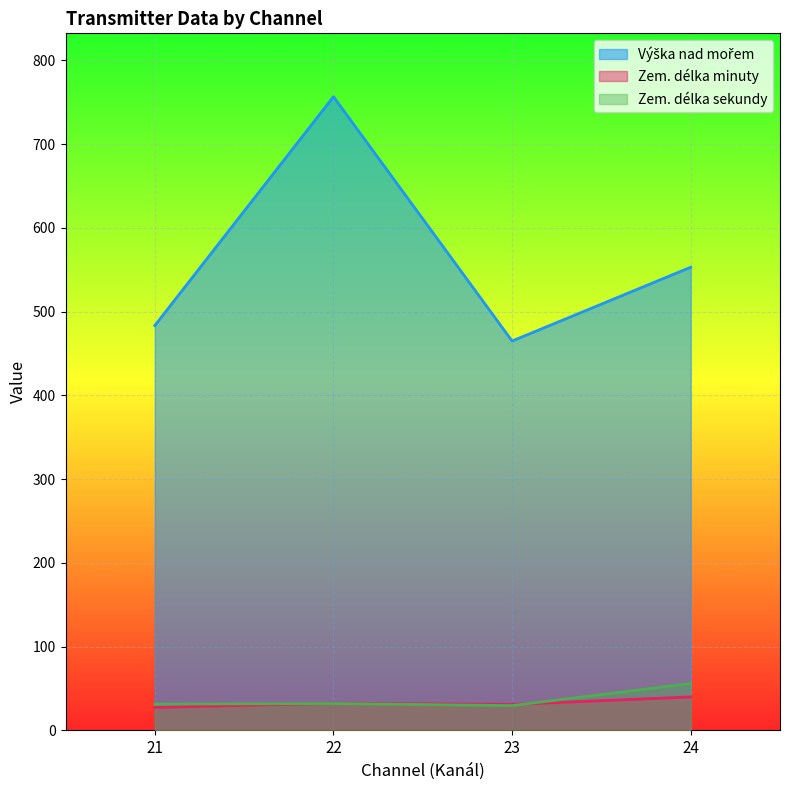

What is the sum of the Zem. délka minuty values at 23 and 22?

63.6